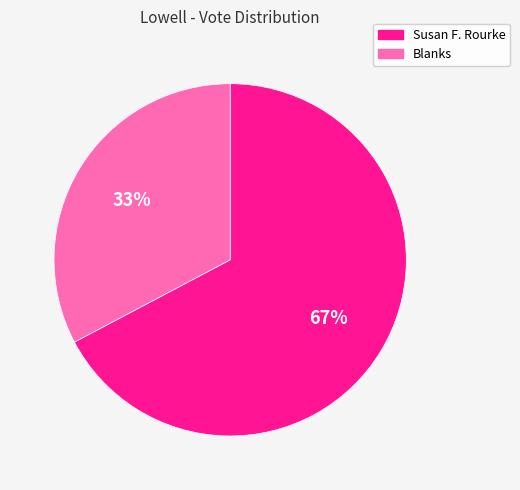

Count the number of slices in the pie.

2